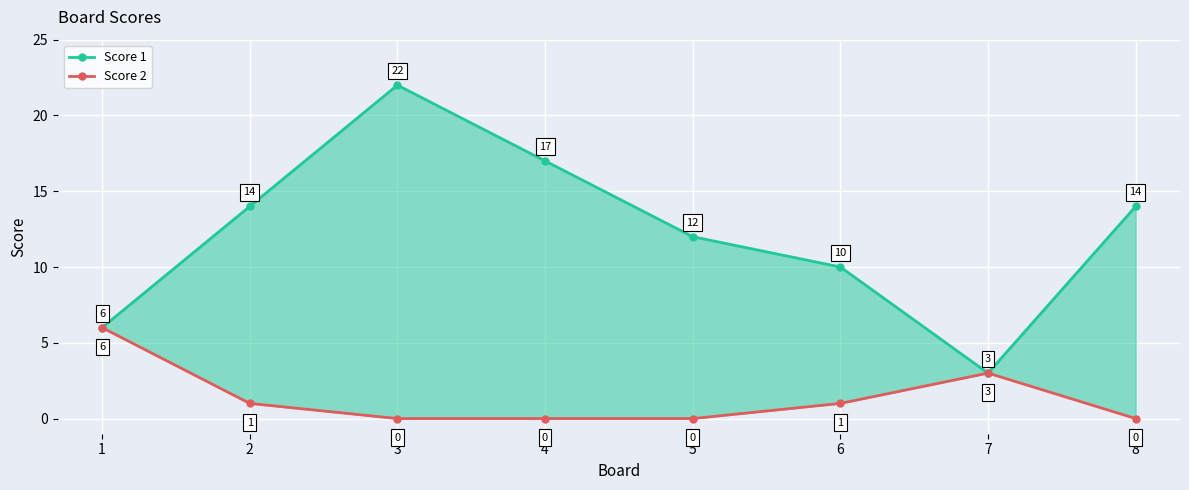

What is the minimum value for Score 1?

3